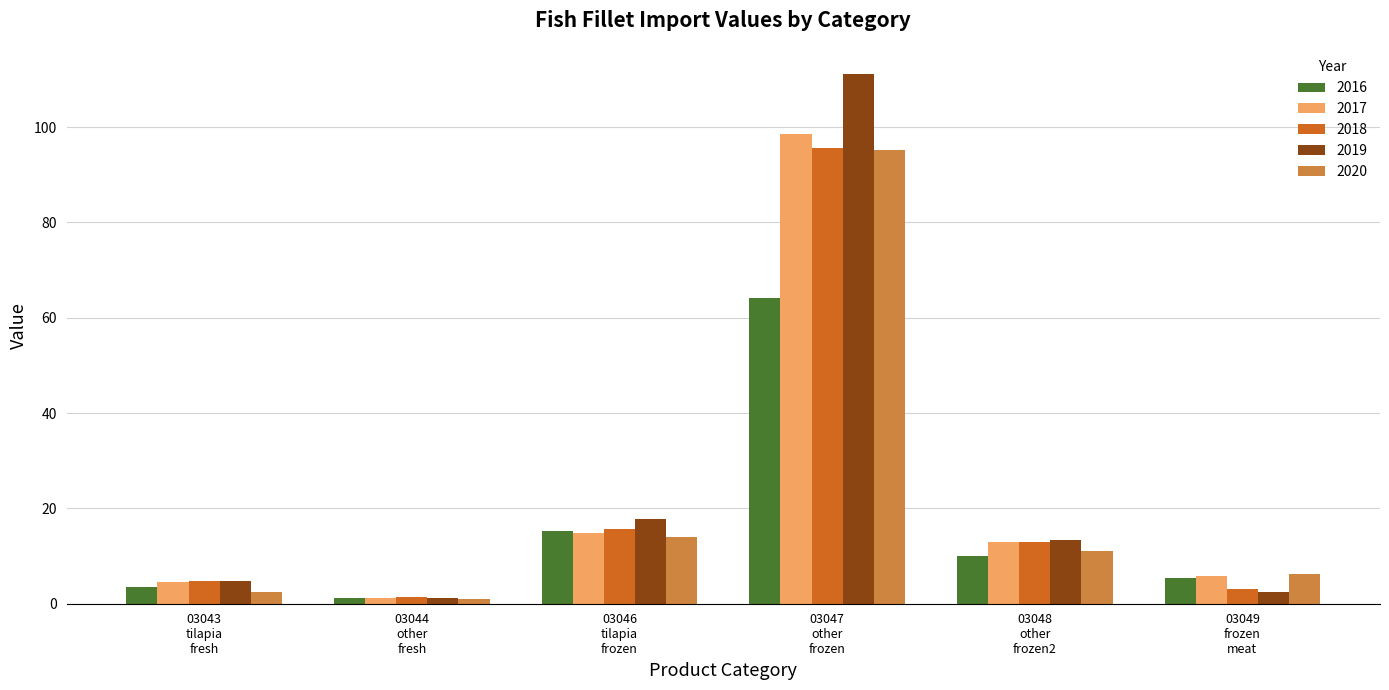

What is the difference between the second highest and minimum values in the 2017 series?

13.6